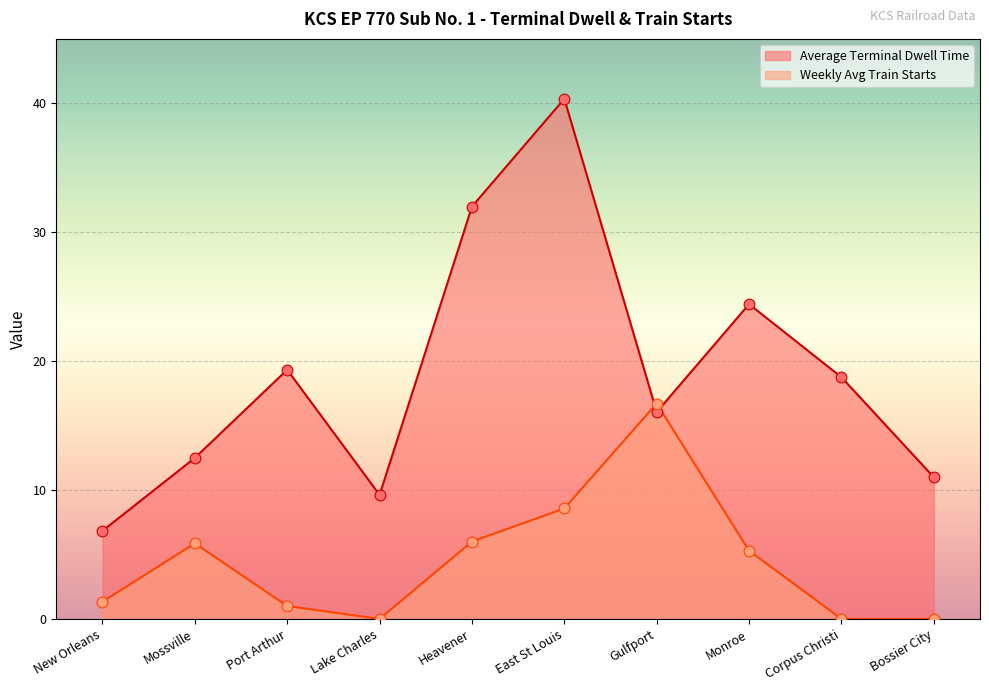

What are all the series names shown in the legend?

Average Terminal Dwell Time, Weekly Avg Train Starts